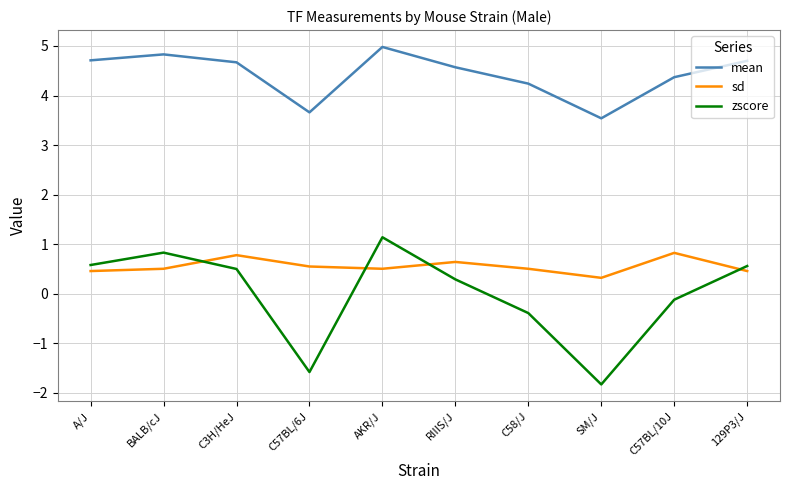

Does the chart have visible grid lines?

Yes